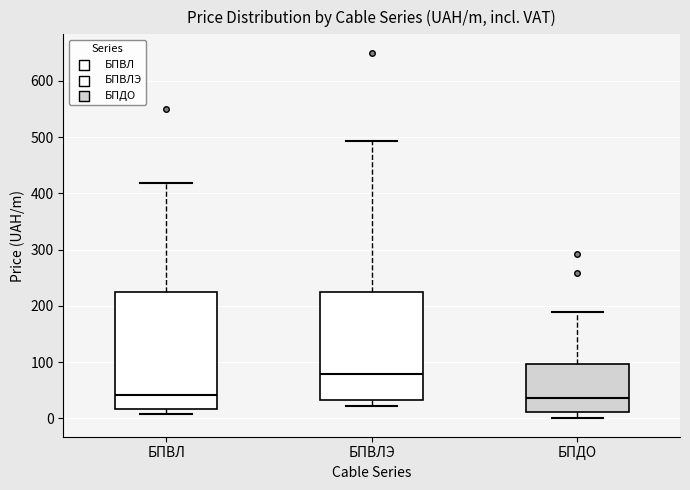

Where is the lower edge of the box for БПВЛ on the y-axis? The values are not printed on the chart, so give them approximately, as read against the axis.

20